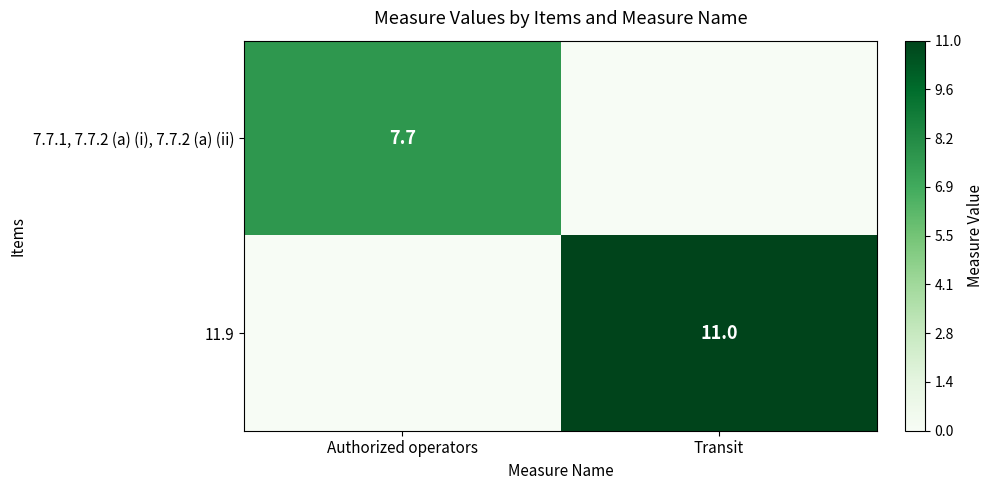

Is it true that 11.9 equals 4.2 at Transit?

False